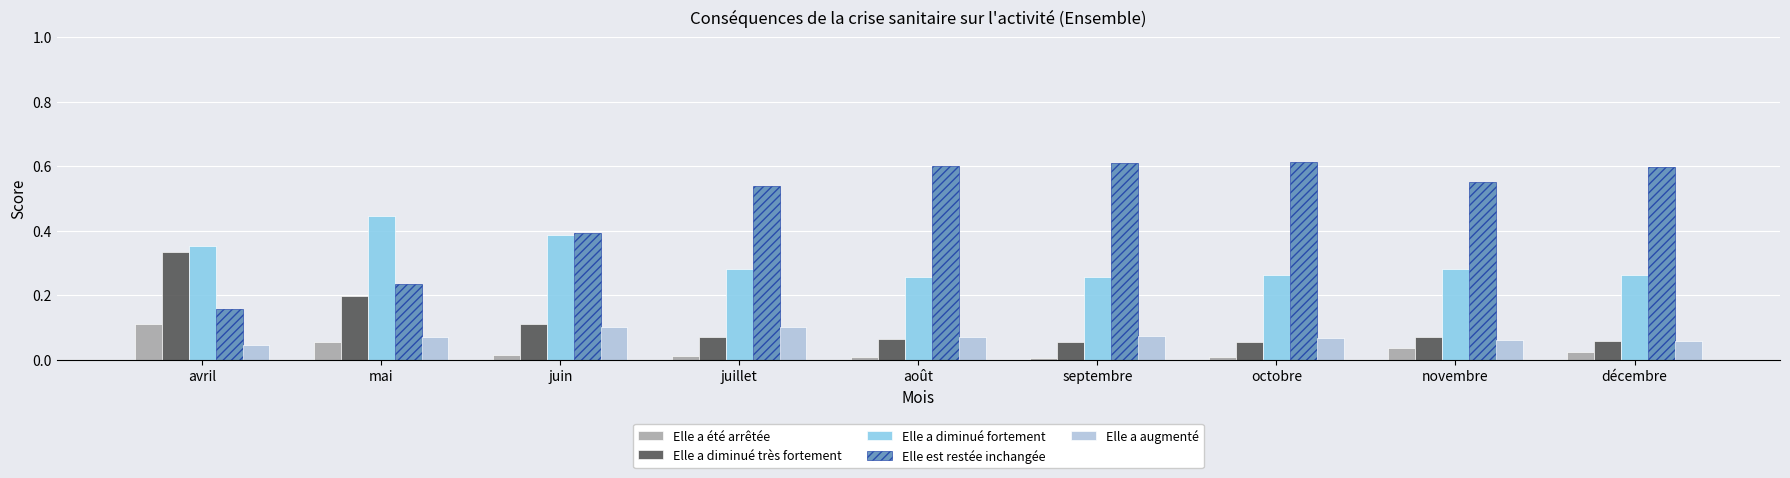

What is the total value across all series at novembre?

1.0